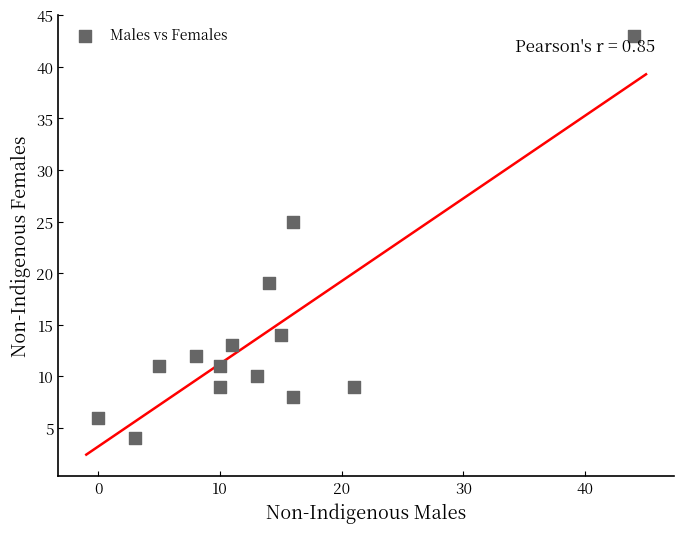

What Y value in the scatter plot is closest to 23?

25